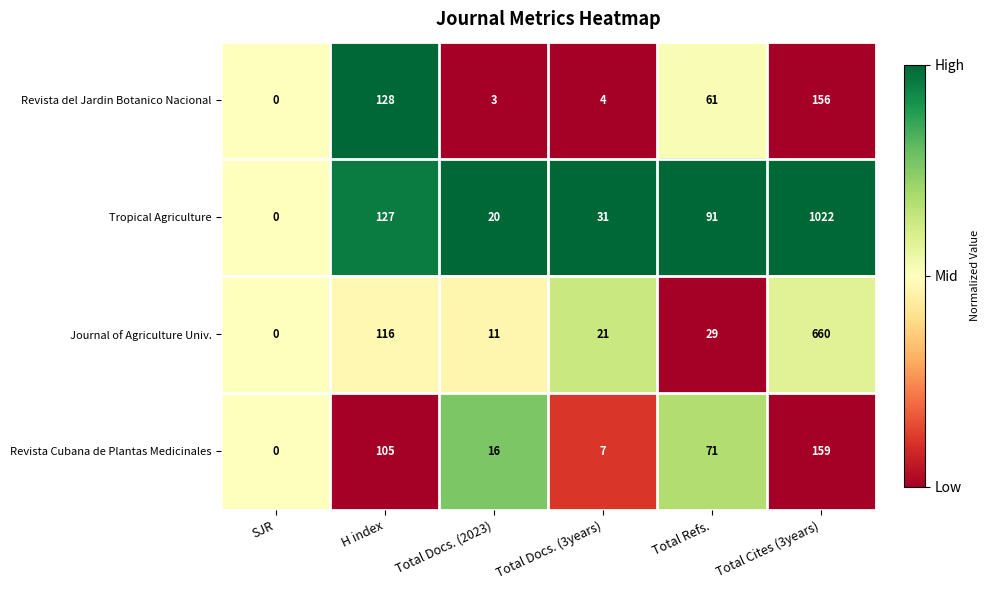

Where is Journal of Agriculture Univ. nearest to the value 330?

H index